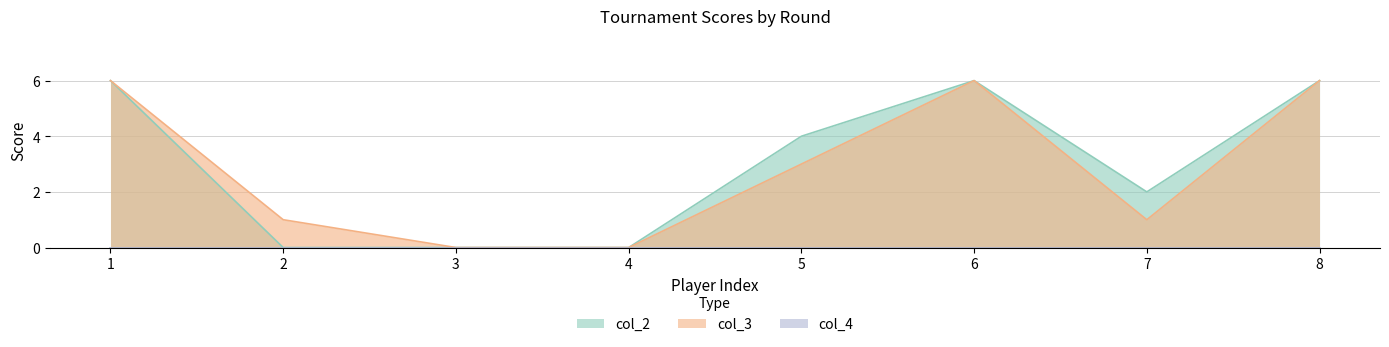

At which label does col_3 reach its peak?

1